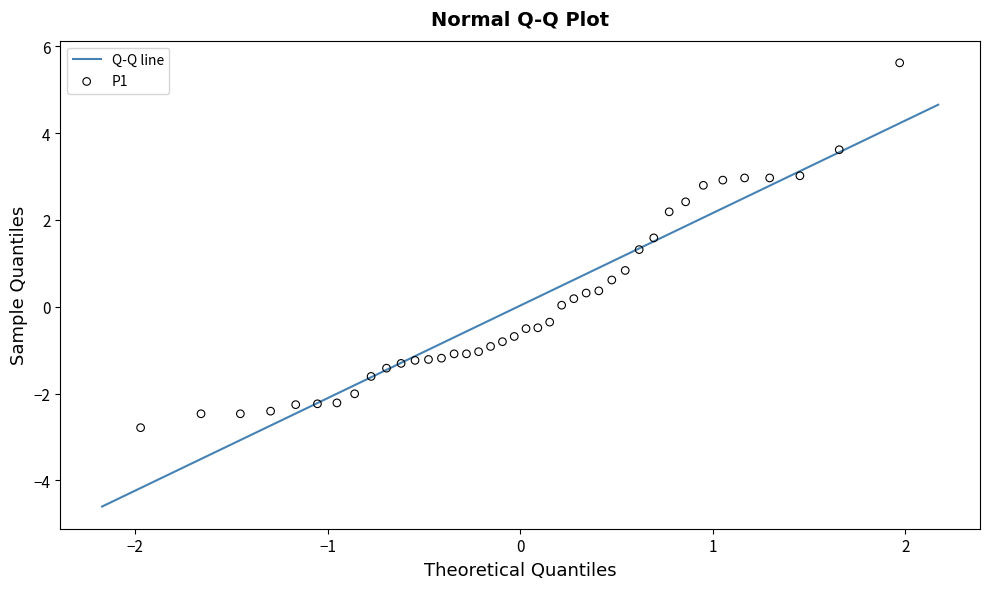

What Y value in the scatter plot is closest to 1?

0.8